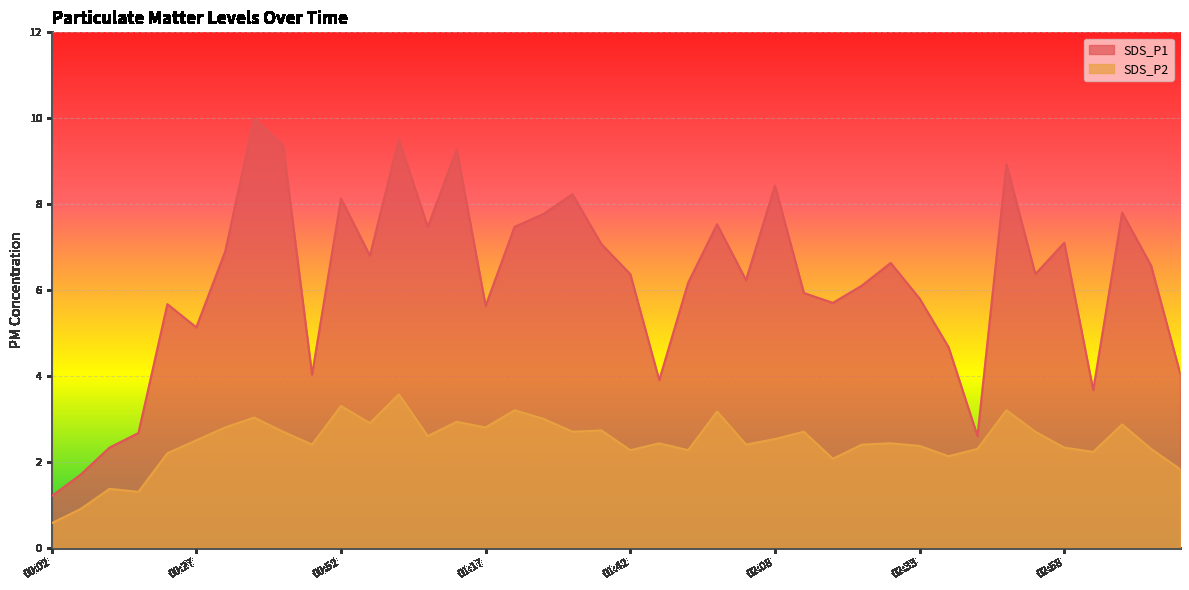

Between 00:02 and 00:47, which is larger?

00:47